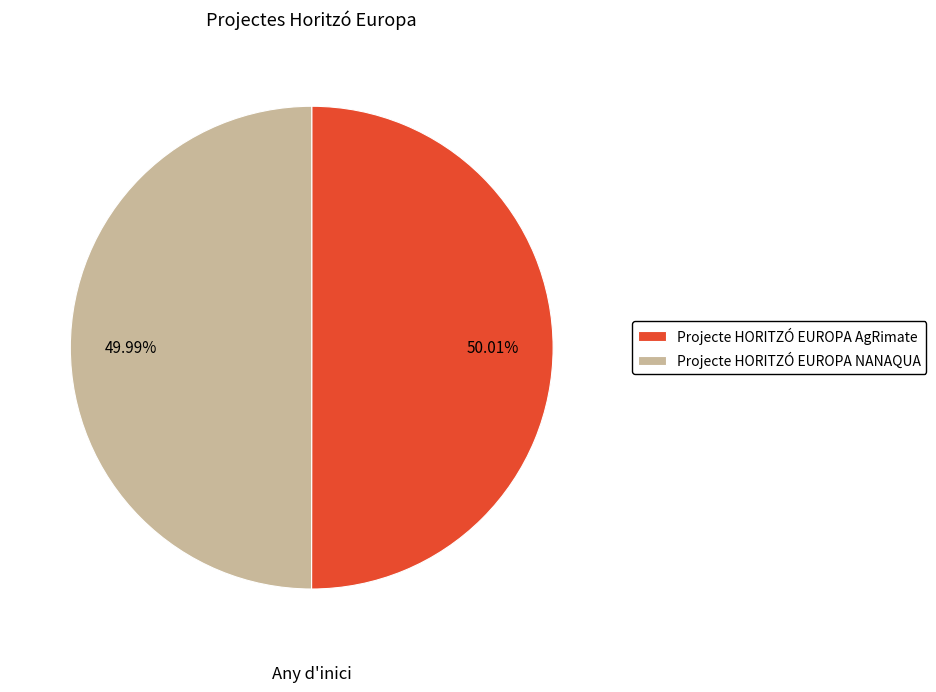

What percentage do Projecte HORITZÓ EUROPA AgRimate and Projecte HORITZÓ EUROPA NANAQUA together represent?

100.0%